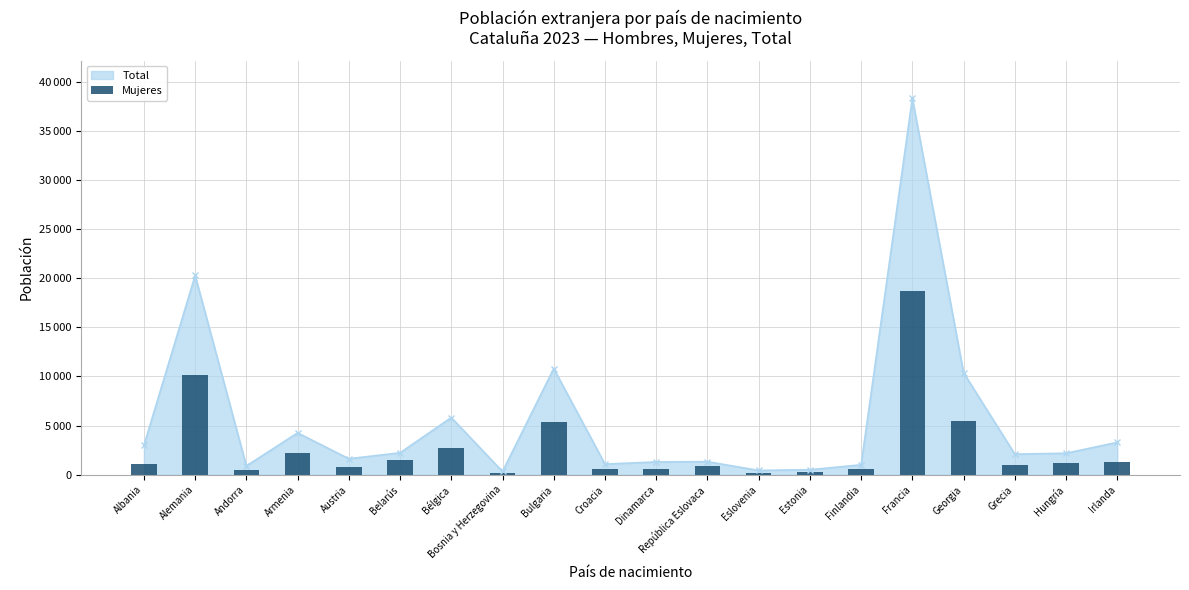

Reading right to left, list all the values displayed in this chart.

1343	1217	1005	5444	18704	614	320	228	865	606	567	5410	168	2688	1465	840	2177	458	10138	1122